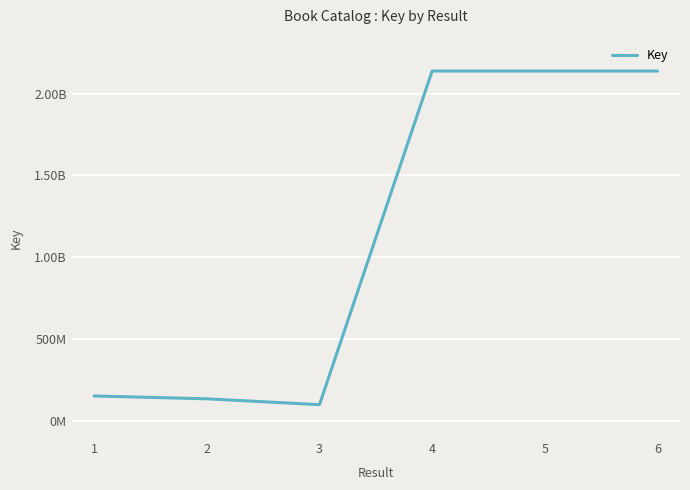

Reading left to right, extract all data points from this chart.

153853551	136364721	100666160	2137694539	2137744709	2137750379